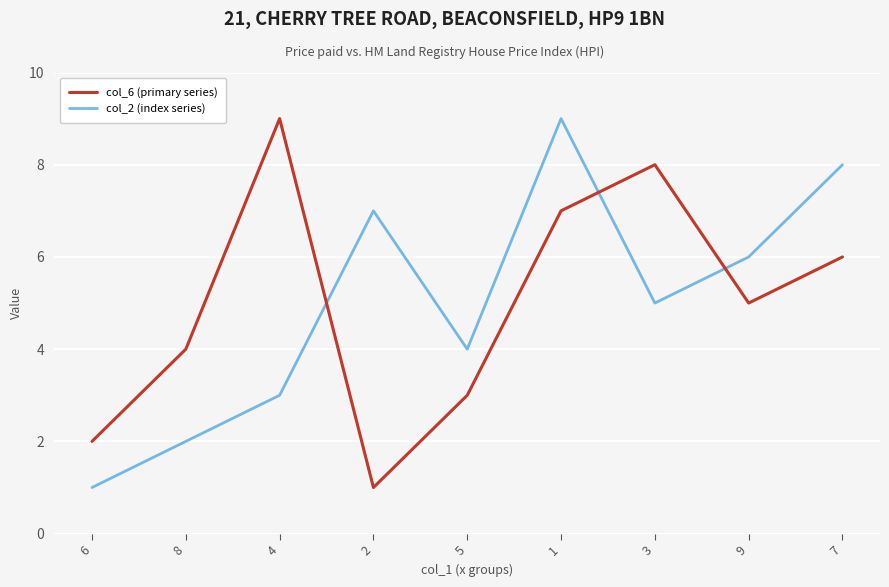

Where is col_6 (primary series) nearest to the value 5?

9